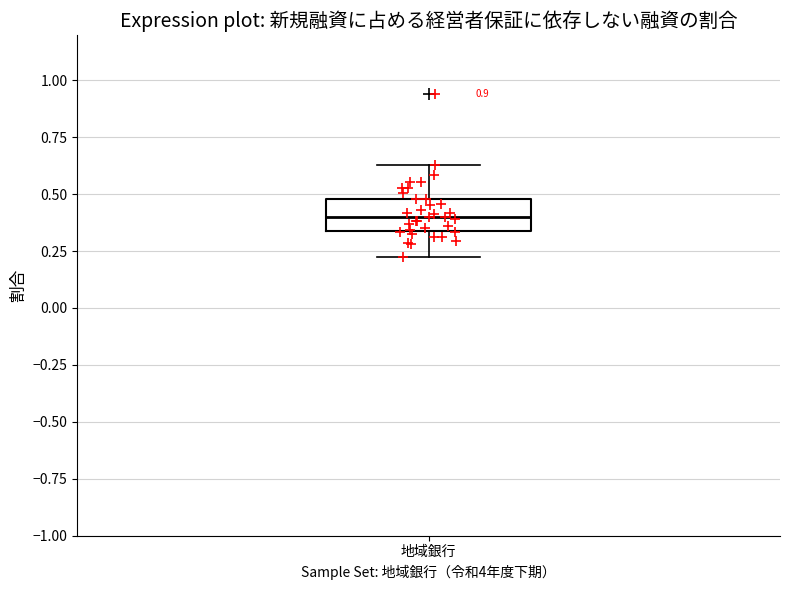

Read this box plot against the y-axis: the position of the median line, the range covered by the box, and the ends of both whiskers. The values are not printed on the chart, so give them approximately, as read against the axis.

median 0.40, box 0.35 to 0.50, whiskers 0.20 to 0.65